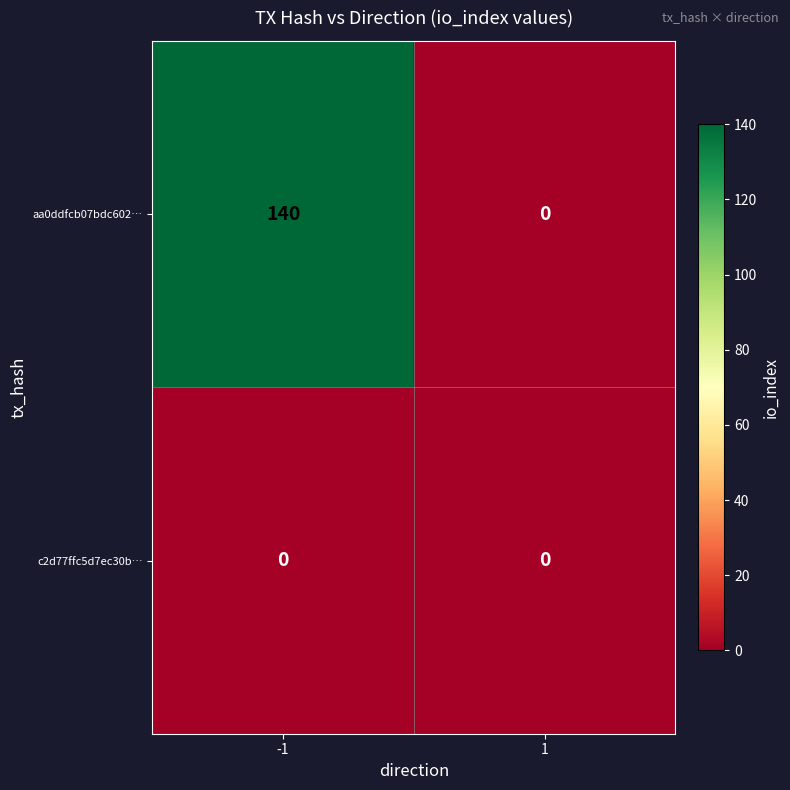

Which series has the largest range (max minus min)?

aa0ddfcb07bdc602…